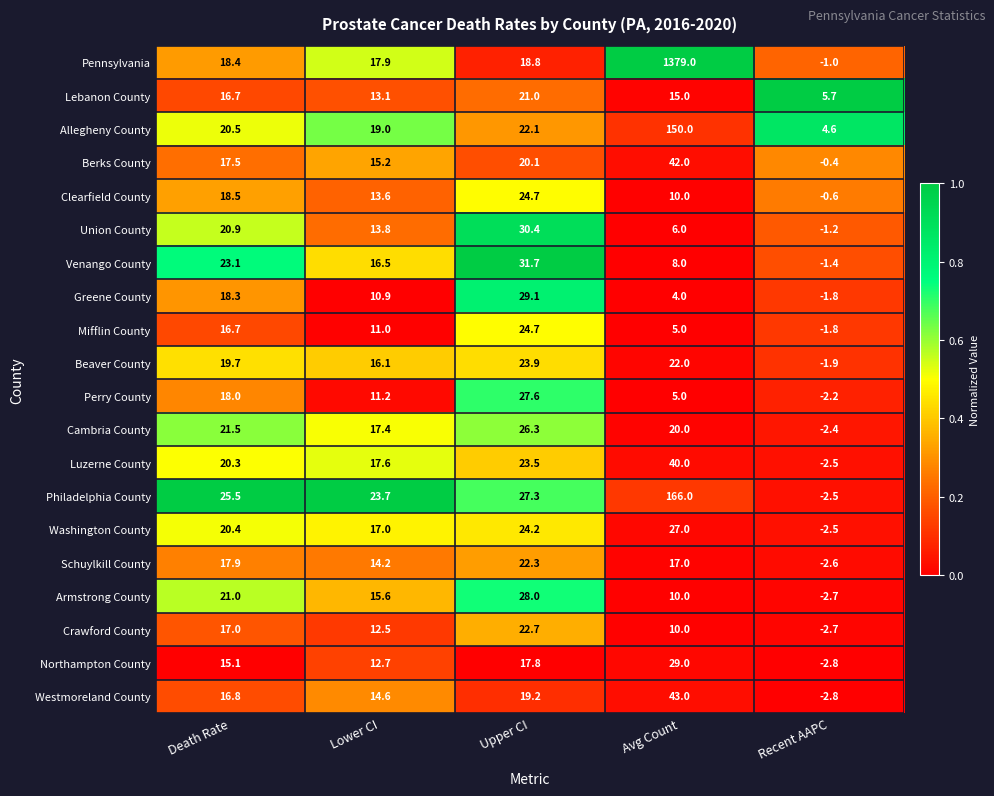

At how many categories does at least one series exceed 0?

5